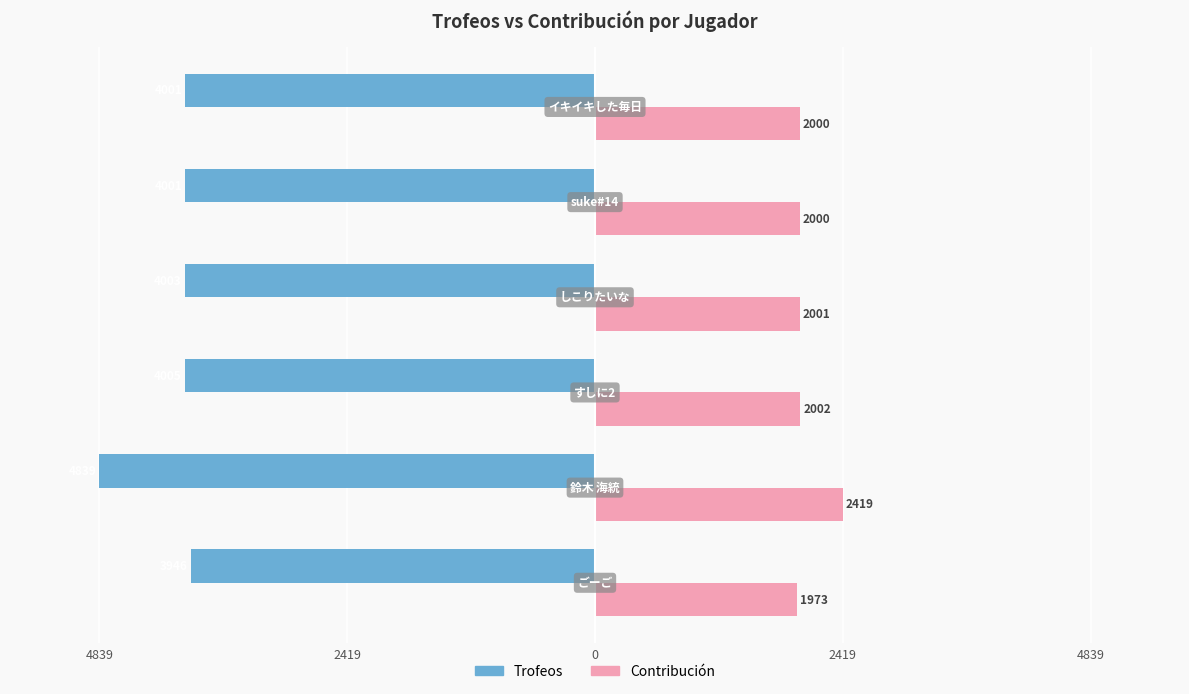

What are all the series names shown in the legend?

Trofeos, Contribución